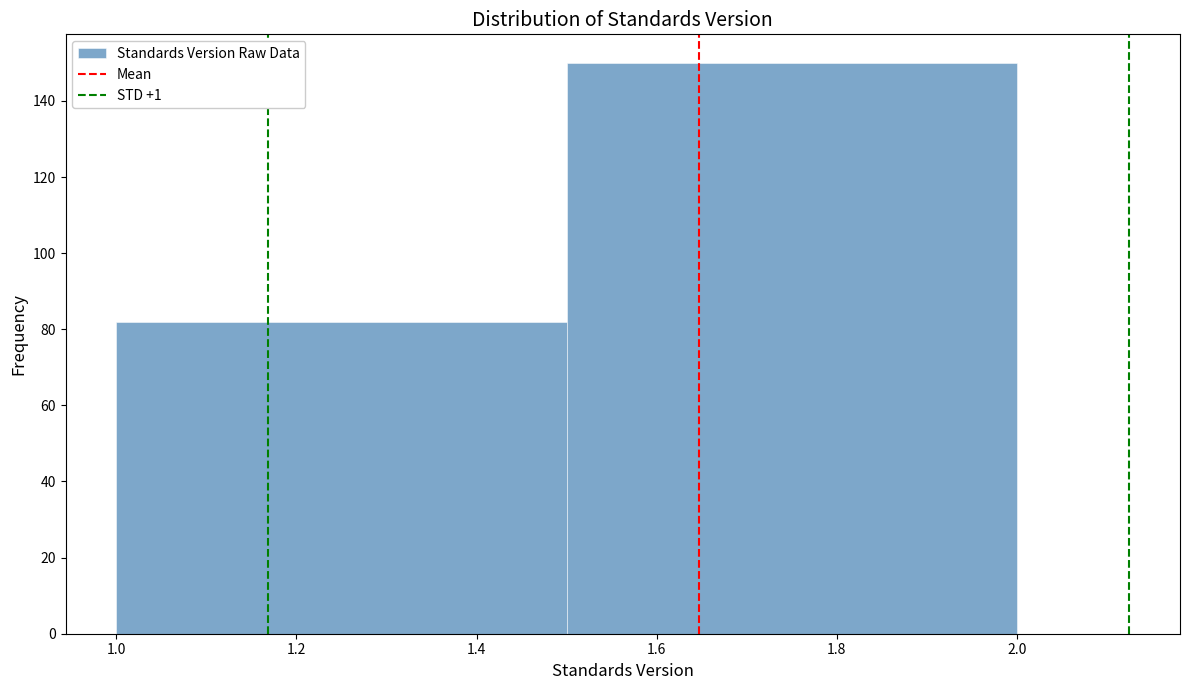

Reading left to right, list every bar in this chart as the range it spans on the x-axis followed by its height. The values are not printed on the chart, so give them approximately, as read against the axis.

1.0 to 1.5: 82
1.5 to 2.0: 150